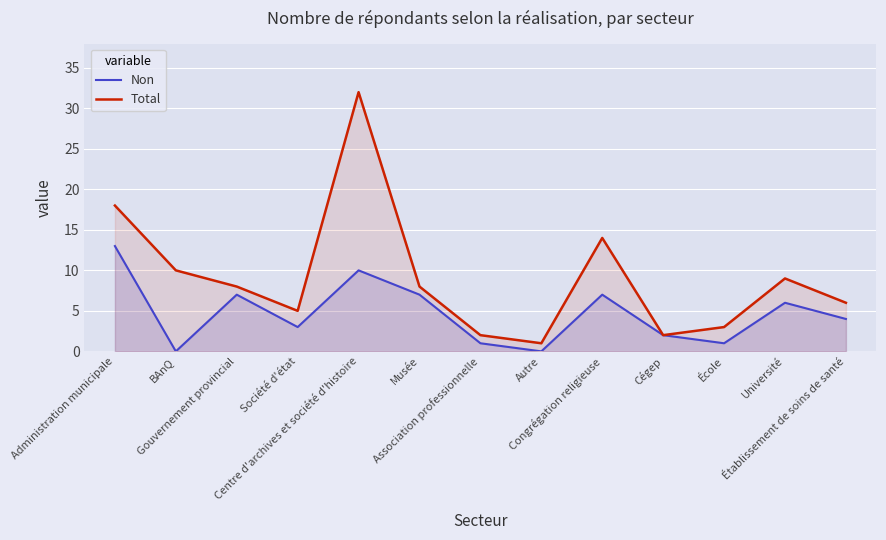

True or false: Total and Non cross at least once.

False